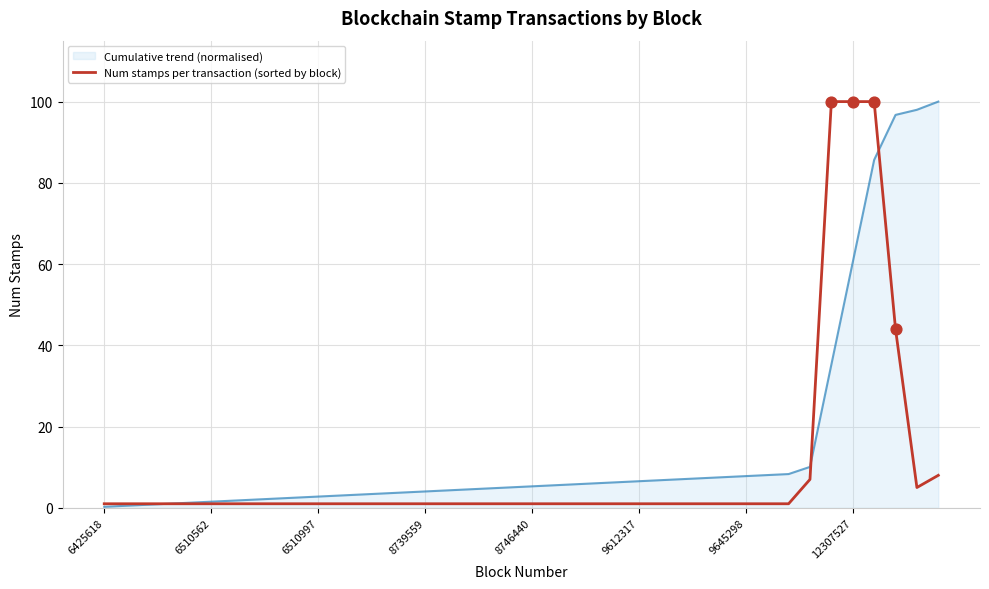

What is the maximum value shown in the chart?

100.0